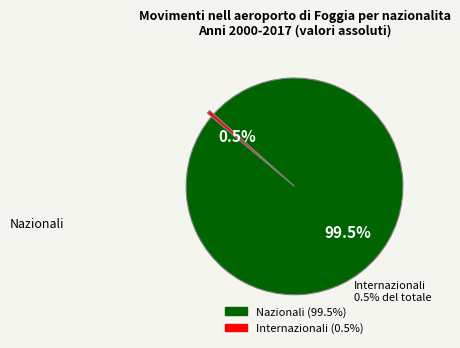

Rank the categories by value from highest to lowest.

Nazionali, Internazionali